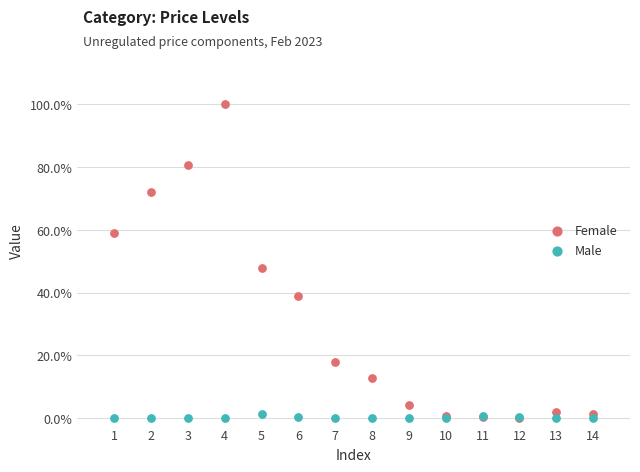

What are all the series names shown in the legend?

Female, Male